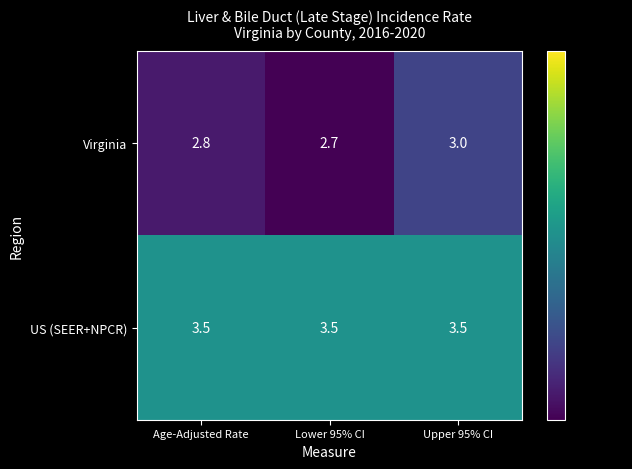

Reading left to right, extract all data points from this chart.

Virginia: 2.8	2.7	3.0
US (SEER+NPCR): 3.5	3.5	3.5